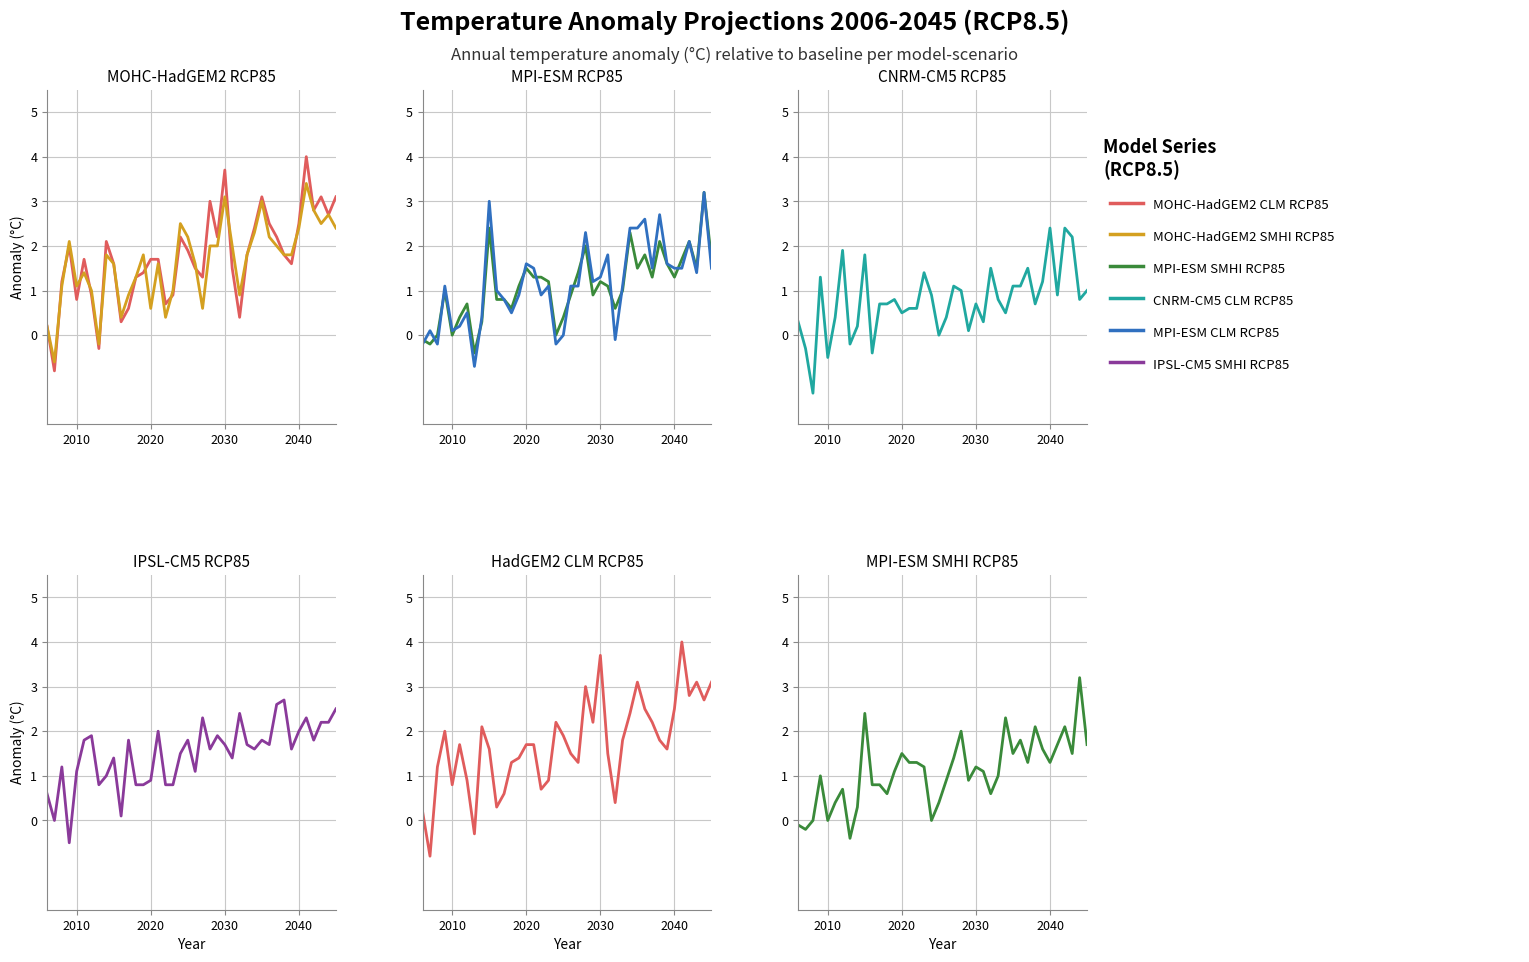

What is the difference between the maximum and minimum values in the MOHC-HadGEM2 CLM RCP85 series?

4.8